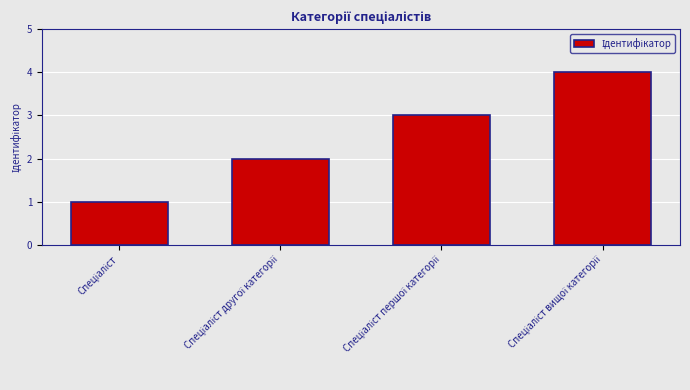

What is the difference between the maximum and minimum values?

3